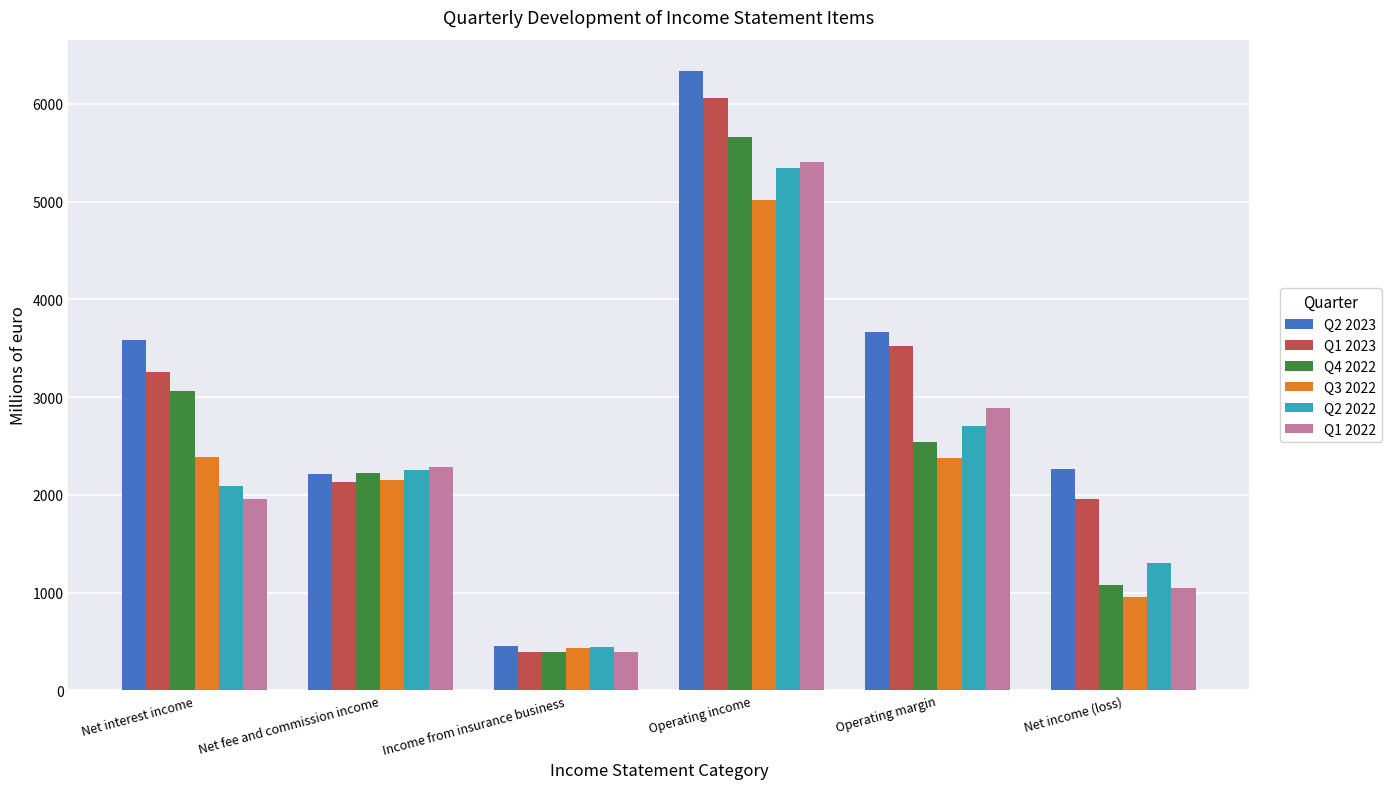

Which series has the largest range (max minus min)?

Q2 2023